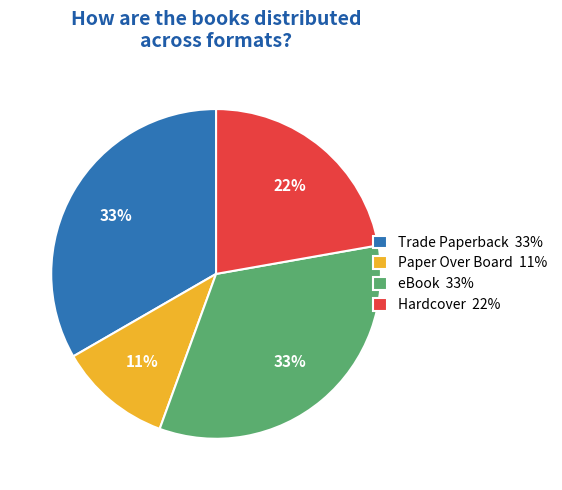

Combined, do Hardcover 22% and Paper Over Board 11% account for over 50%?

No